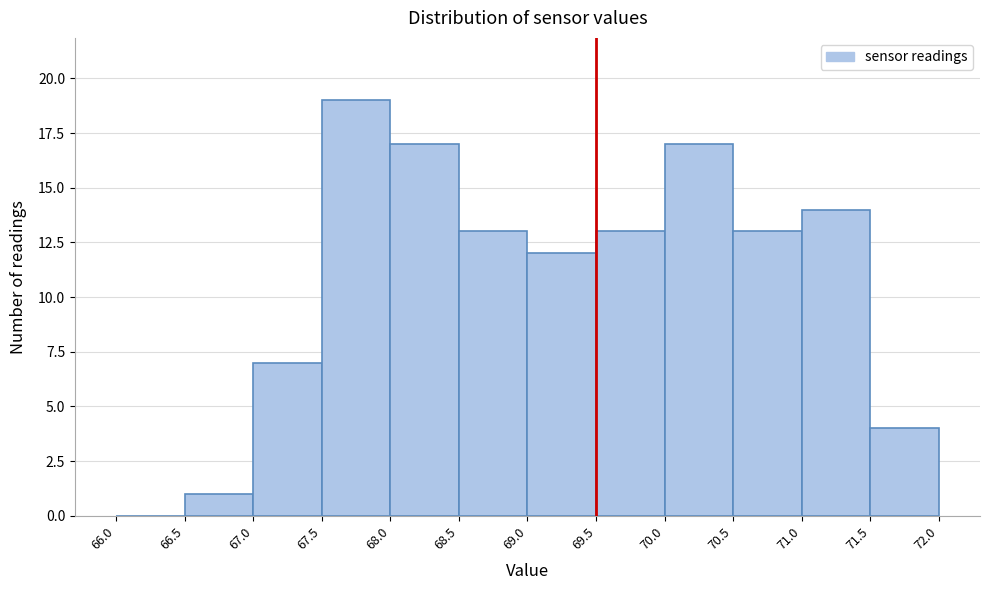

Reading left to right, transcribe this chart: for each bar, give the range it covers on the x-axis and its height. The values are not printed on the chart, so give them approximately, as read against the axis.

66.0 to 66.5: 0
66.5 to 67.0: 1
67.0 to 67.5: 7
67.5 to 68.0: 19
68.0 to 68.5: 17
68.5 to 69.0: 13
69.0 to 69.5: 12
69.5 to 70.0: 13
70.0 to 70.5: 17
70.5 to 71.0: 13
71.0 to 71.5: 14
71.5 to 72.0: 4